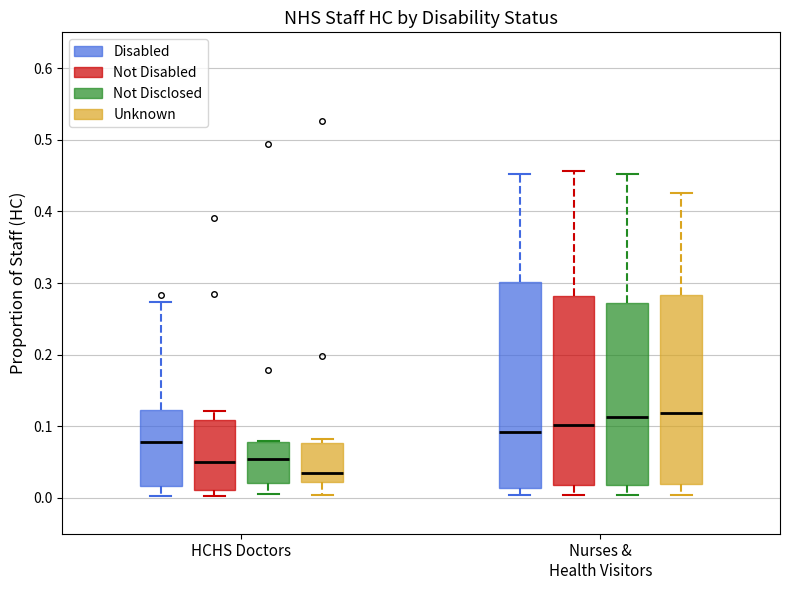

Which box is the tallest, from its lower edge to its upper edge?

Nurses & Health Visitors (Disabled)